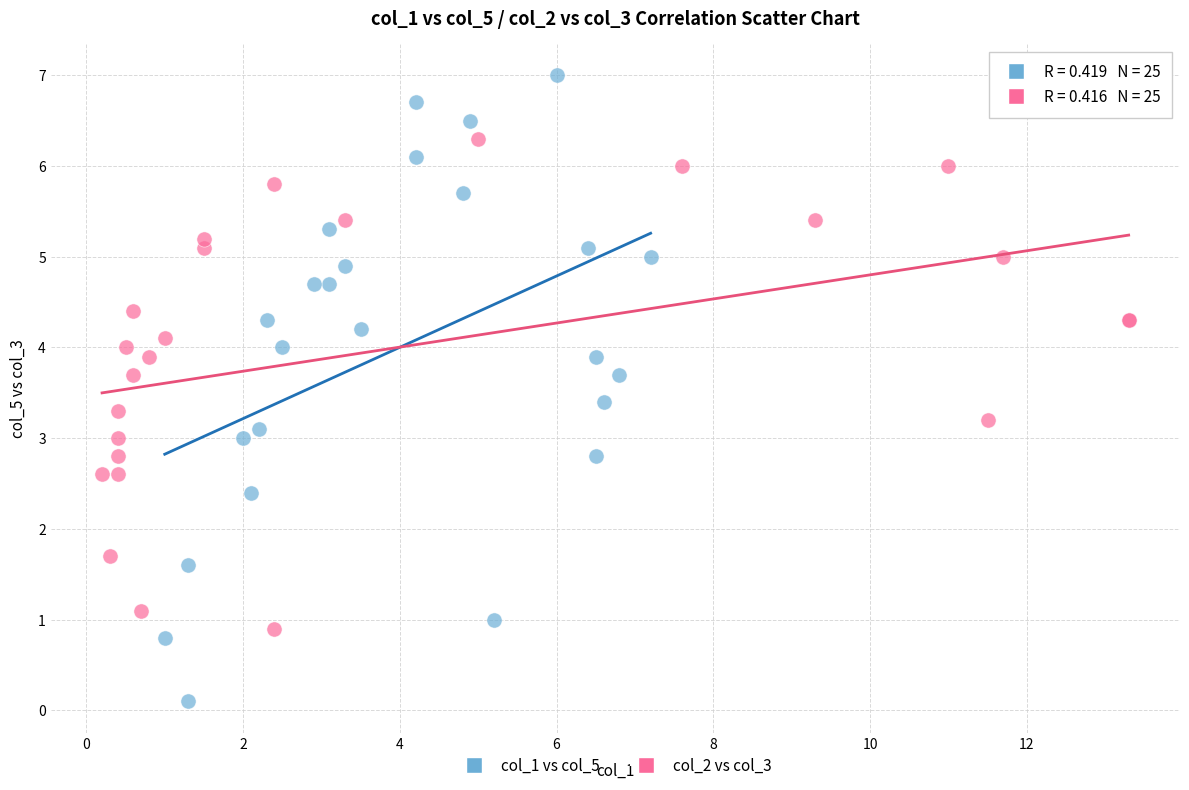

Which series reaches the maximum Y coordinate?

col_1 vs col_5